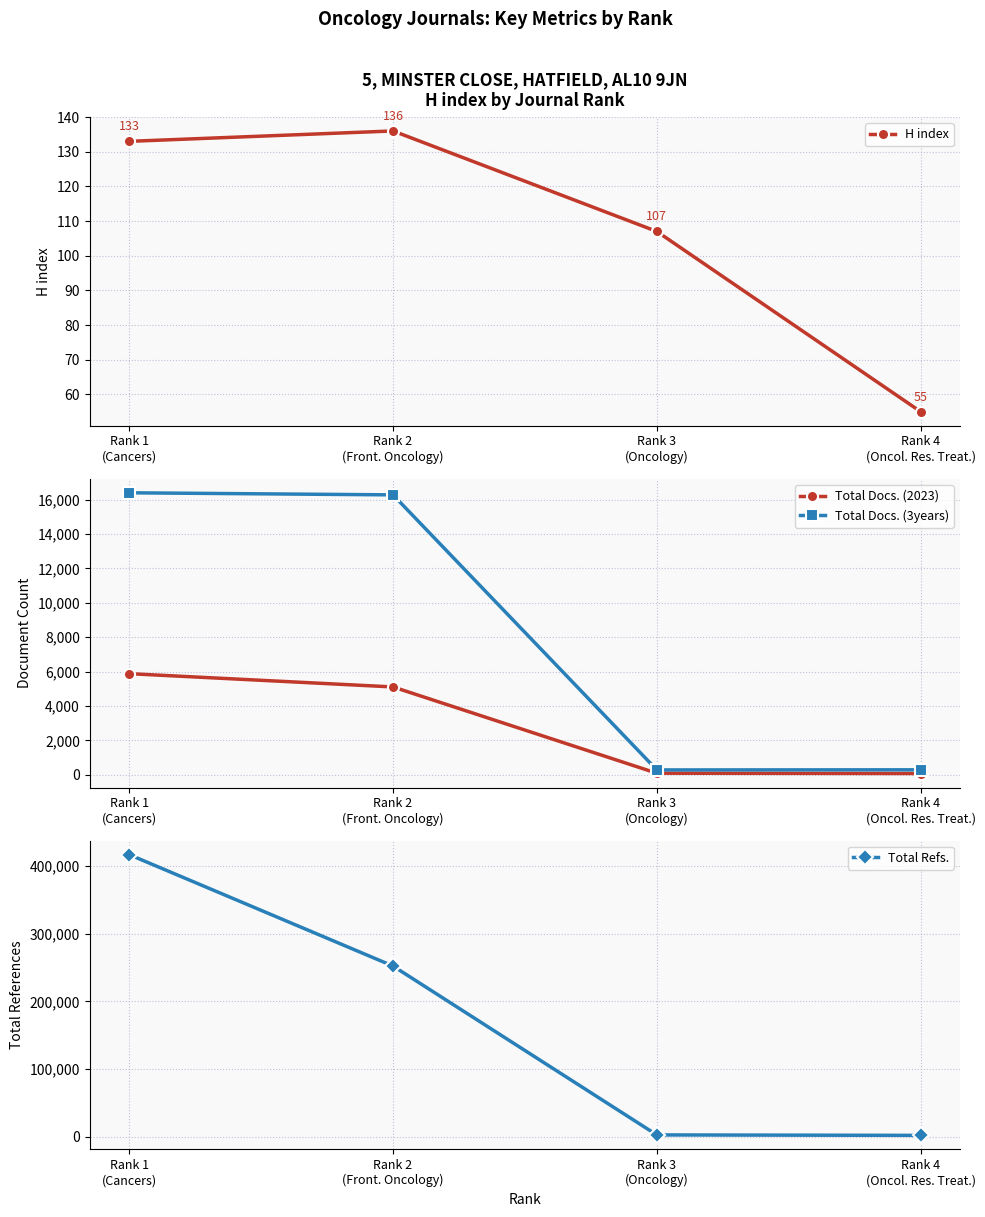

What is the difference between the H index values at Rank 4
(Oncol. Res. Treat.) and Rank 3
(Oncology)?

52